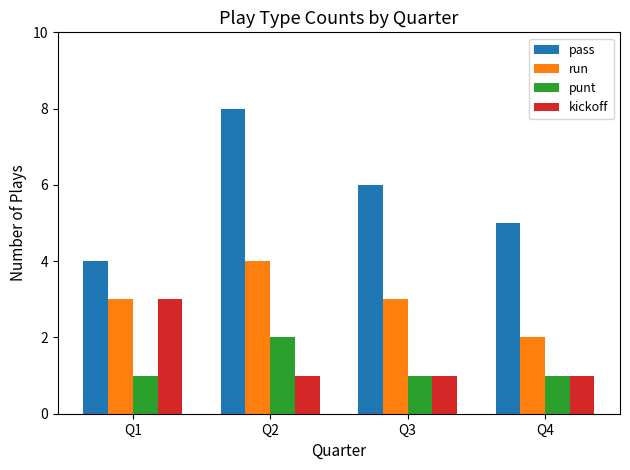

Reading left to right, transcribe all the data shown in this chart.

pass: Q1=4	Q2=8	Q3=6	Q4=5
run: Q1=3	Q2=4	Q3=3	Q4=2
punt: Q1=1	Q2=2	Q3=1	Q4=1
kickoff: Q1=3	Q2=1	Q3=1	Q4=1